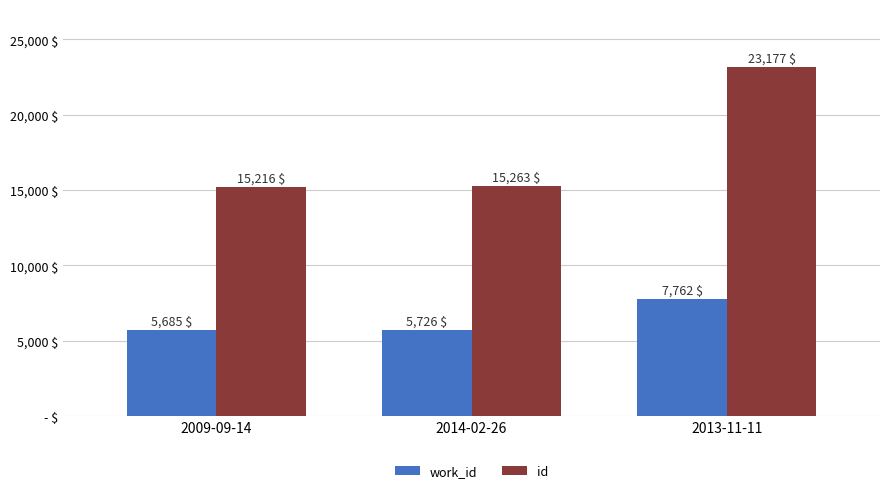

Is it true that work_id equals 5726 at 2014-02-26?

True